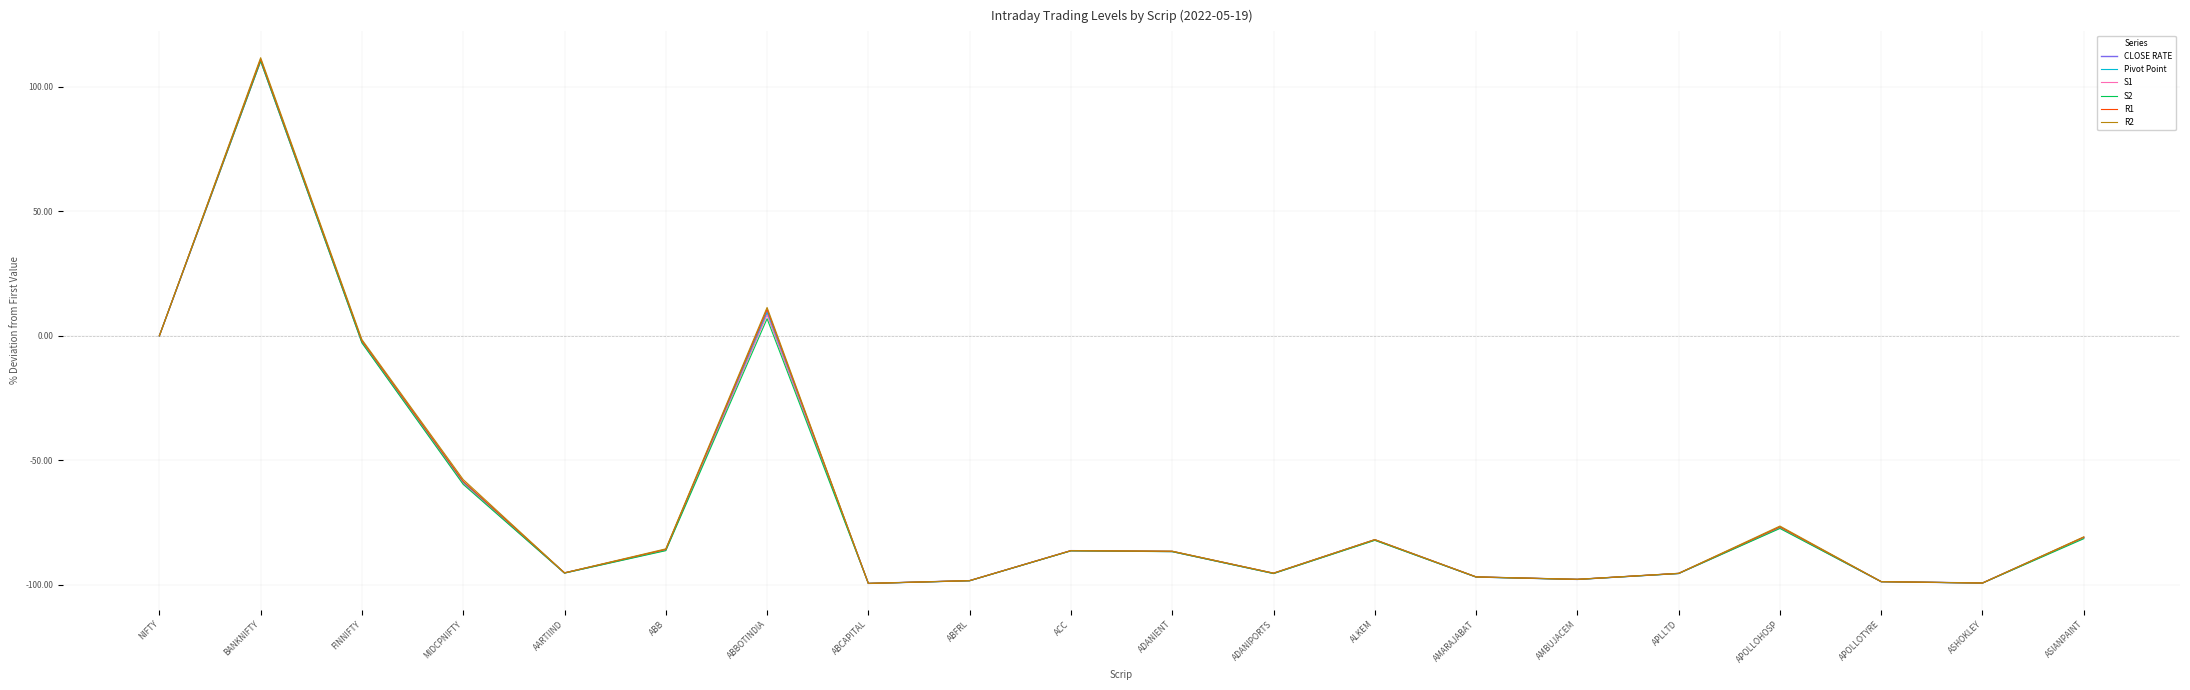

True or false: R1 has a value of -98.7 at APOLLOTYRE.

True